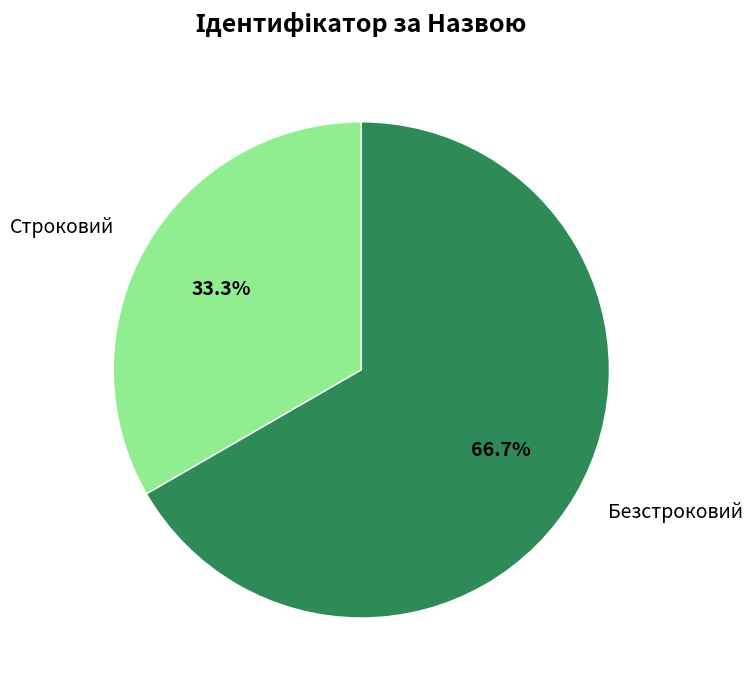

Rank the categories by value from lowest to highest.

Строковий, Безстроковий